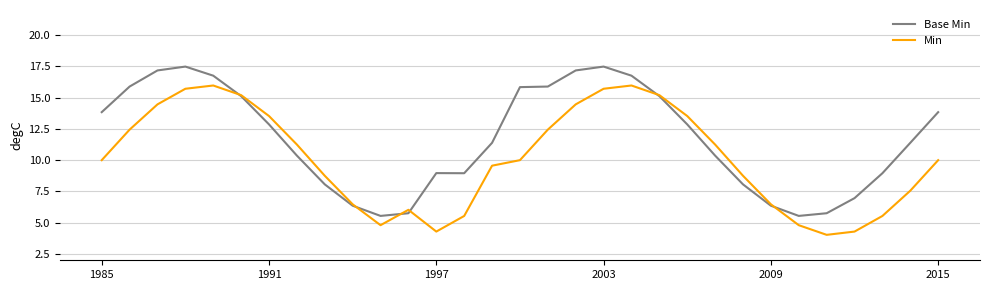

Rank the series by their maximum value, from highest to lowest.

Base Min, Min